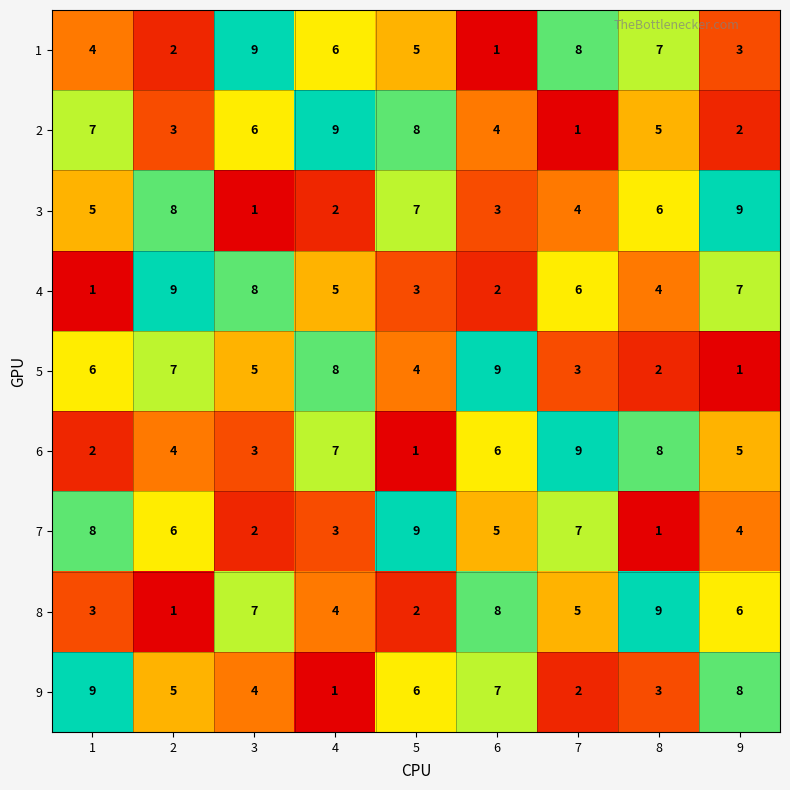

Which category has the lowest value in the 2 series?

7